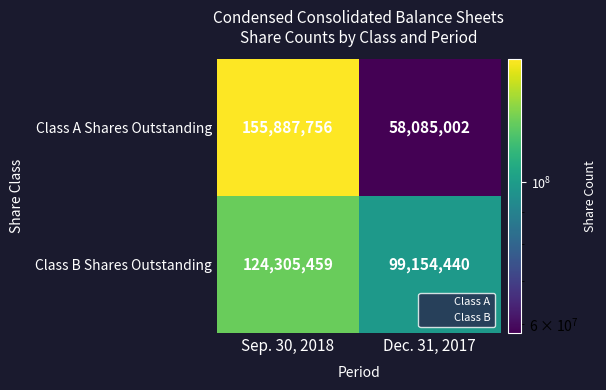

How many distinct data groups are displayed?

2